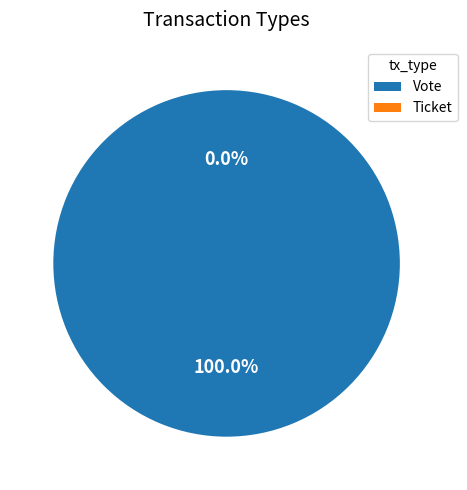

Is there any slice that represents more than half of the pie?

Yes